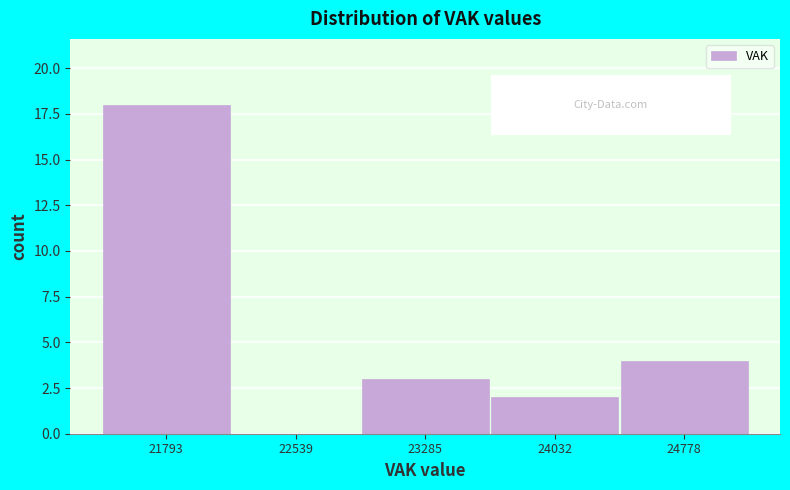

Reading left to right, extract all data points from this chart.

21793=18	22539=0	23285=3	24032=2	24778=4